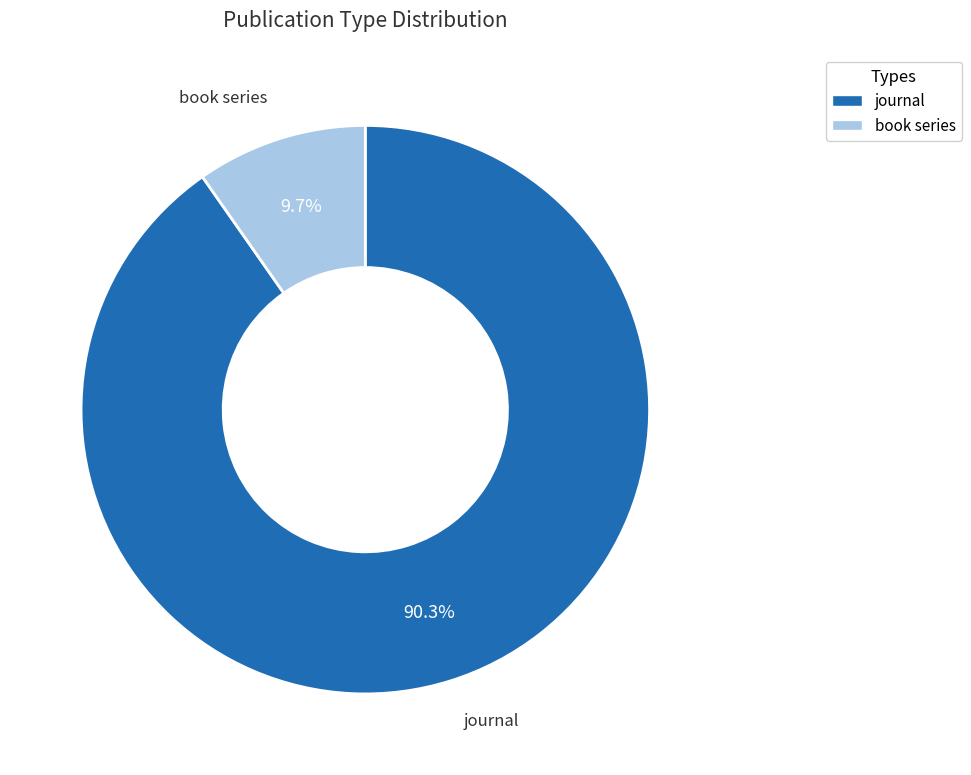

What is the majority slice?

journal